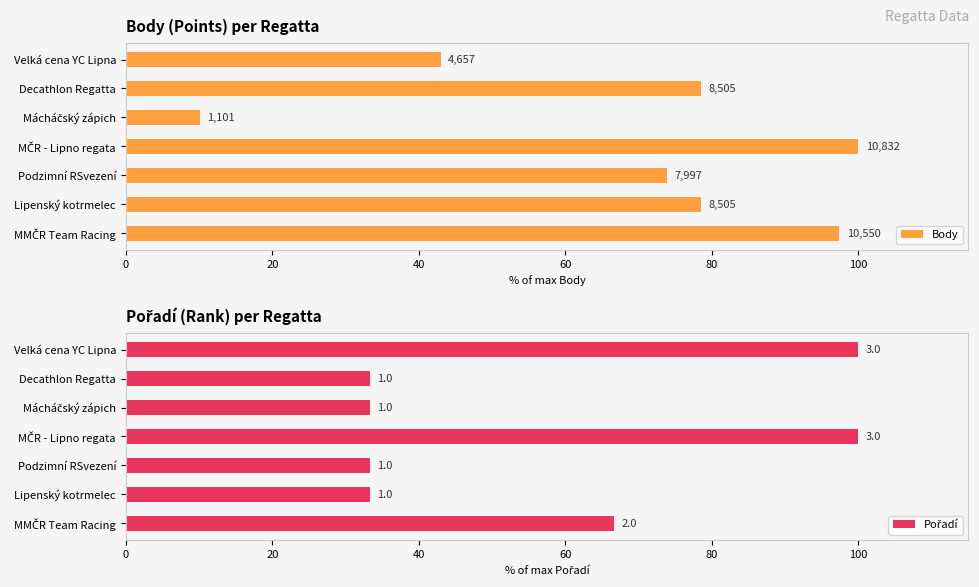

Between Lipenský kotrmelec and MČR - Lipno regata, which series saw the biggest shift?

Pořadí